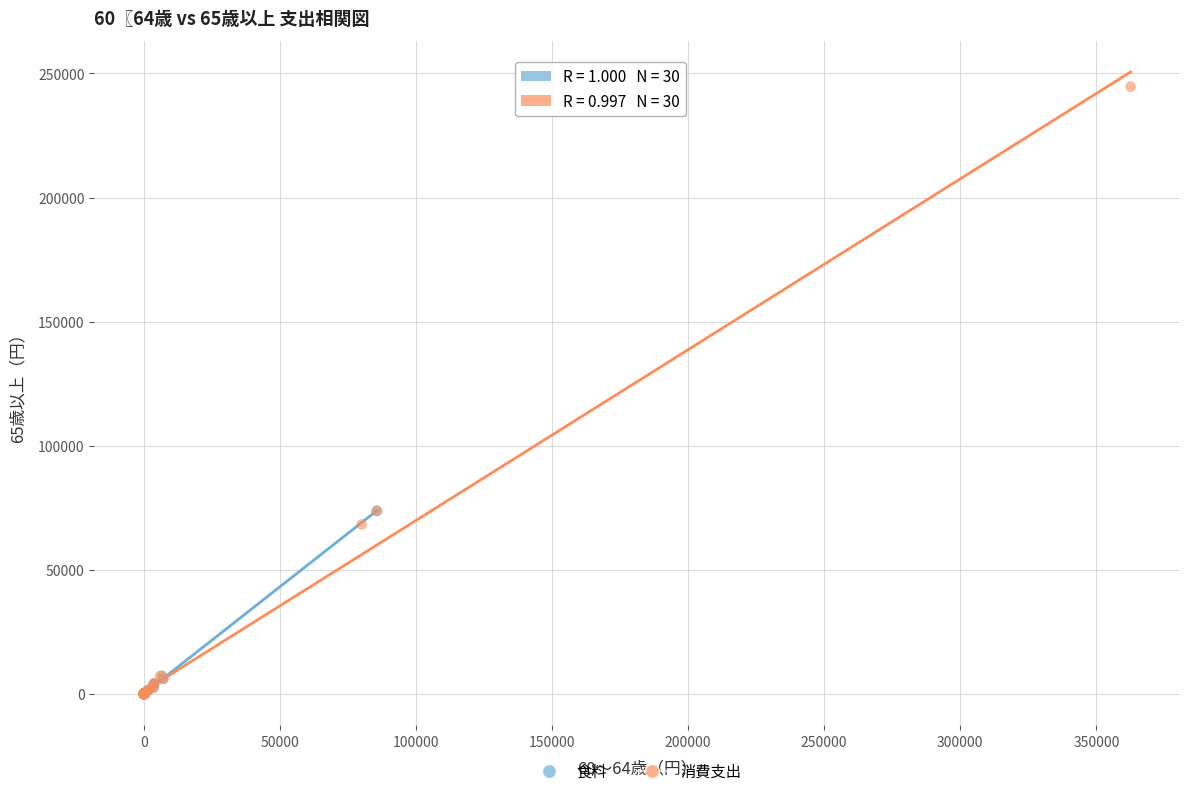

What are all the series names shown in the legend?

食料, 消費支出